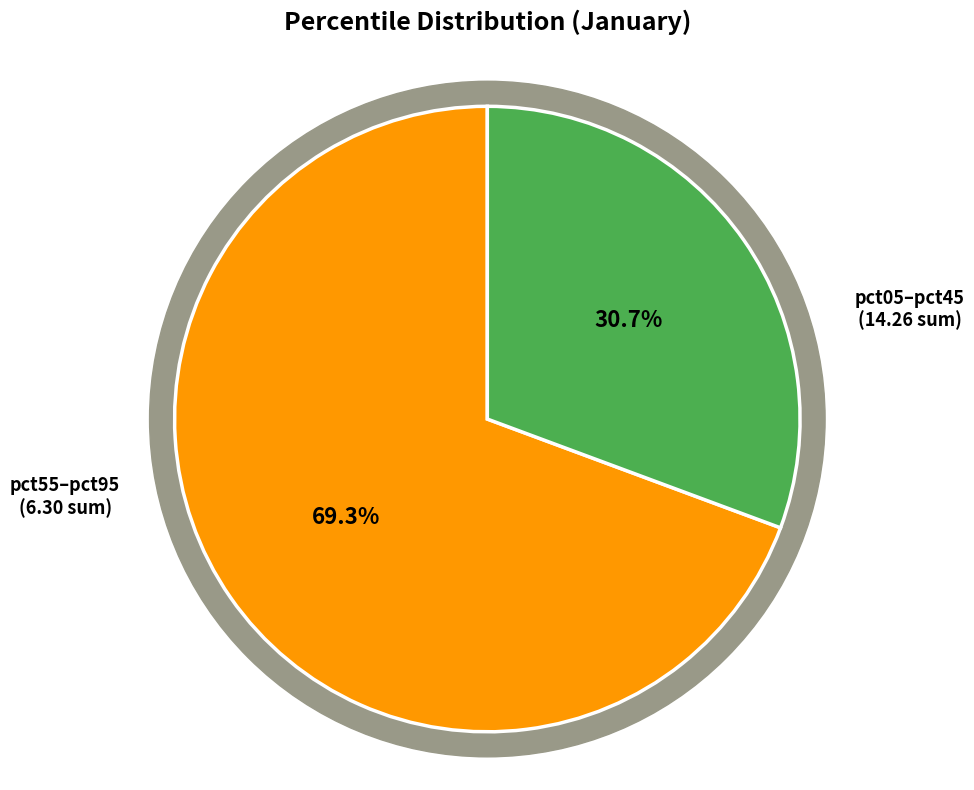

Which slice is the largest?

pct05